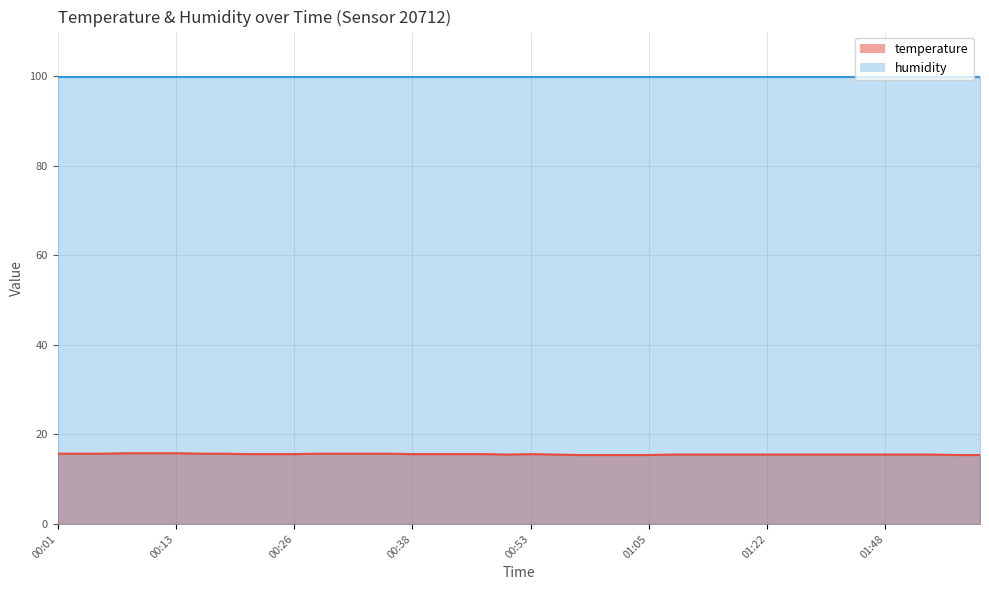

At which category does the chart reach its peak across all series?

00:08